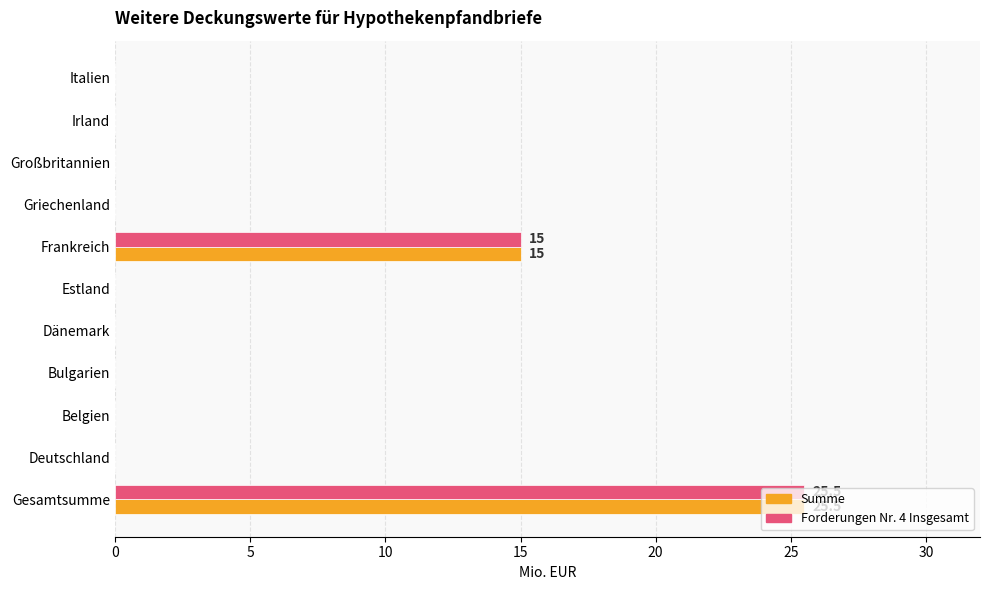

At which label is Forderungen Nr. 4 Insgesamt closest to 12?

Frankreich